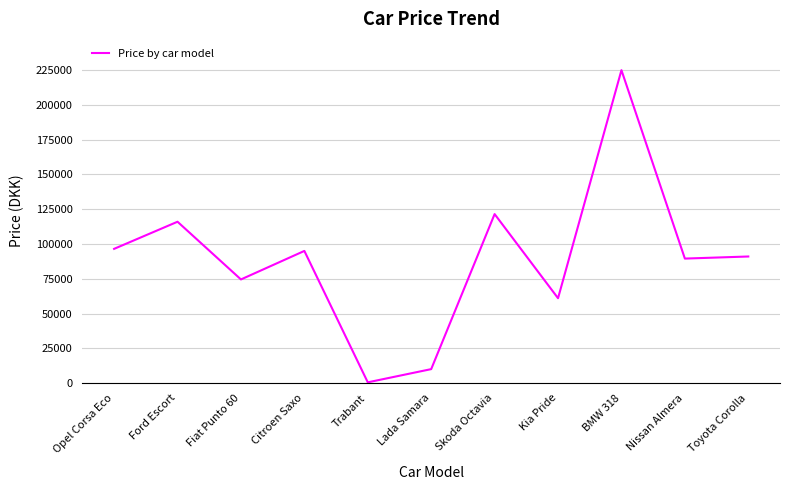

What is the minimum value shown in the chart?

500